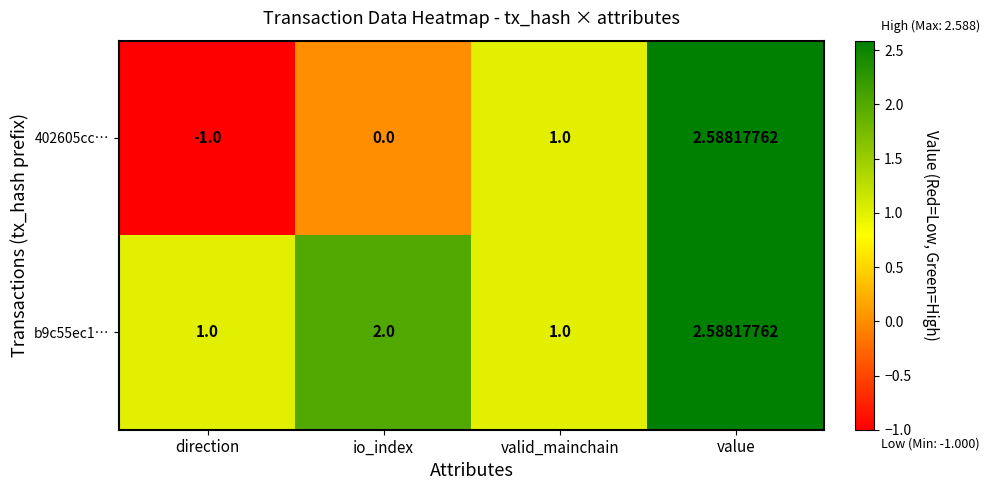

At which label is 402605cc… closest to 0?

io_index